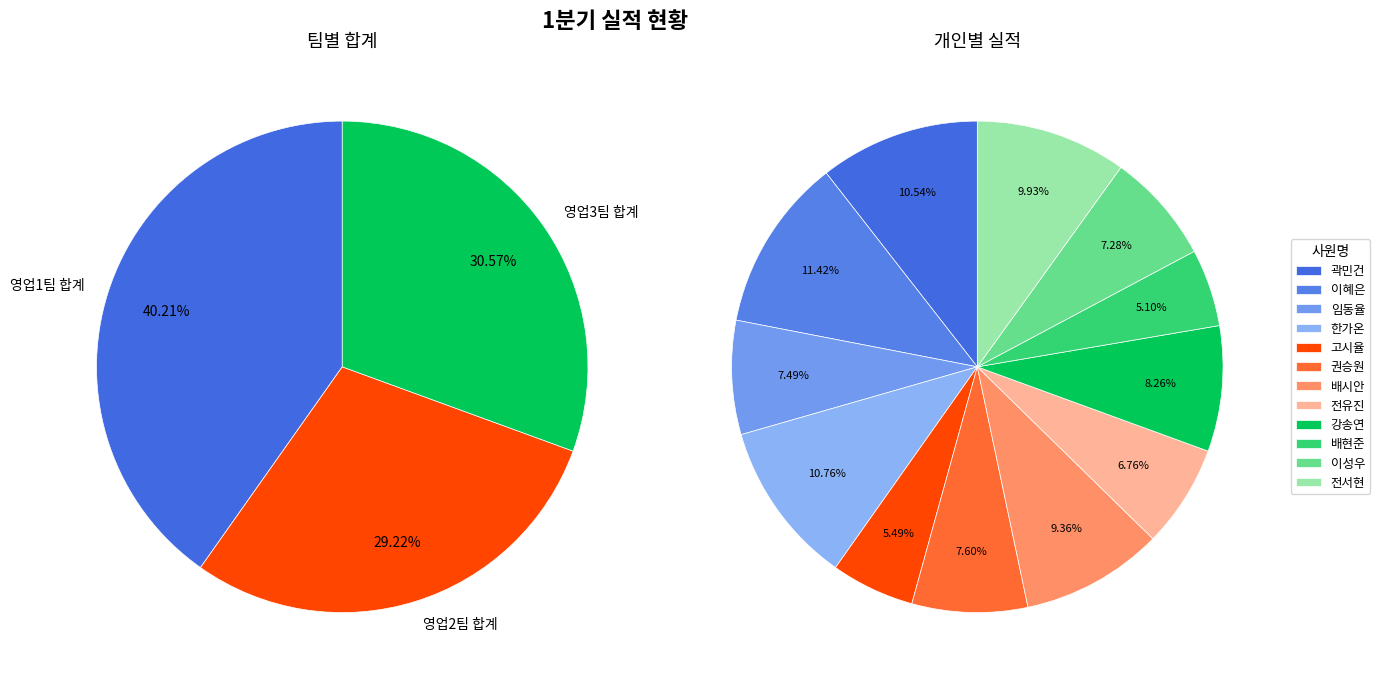

What is the ratio of the value at 이혜은
(영업1팀) to the value at 곽민건
(영업1팀)?

1.1